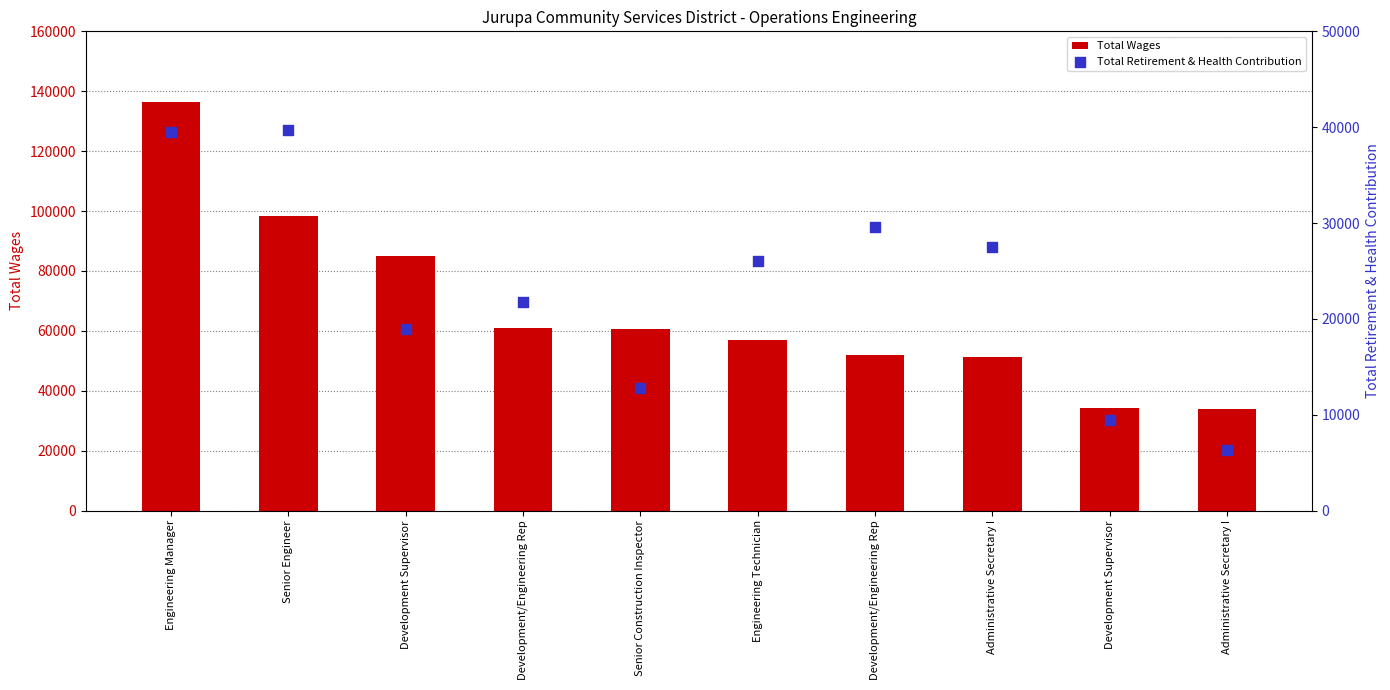

Which series has the widest spread of Y values?

Total Wages